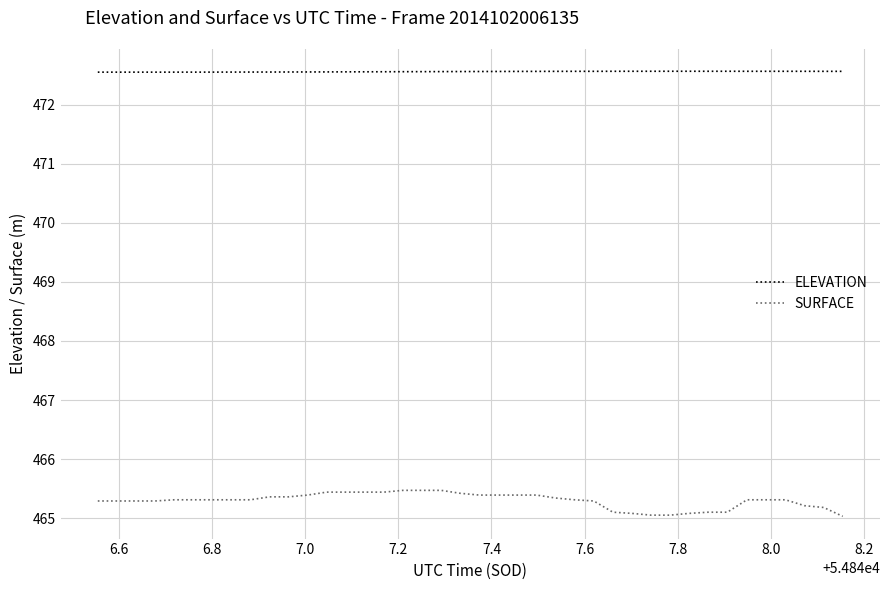

Which series has the widest spread of values?

SURFACE